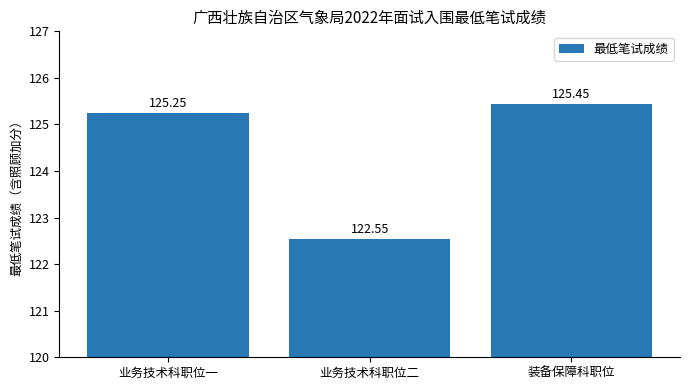

What is the difference between the values at 业务技术科职位一 and 装备保障科职位?

0.2